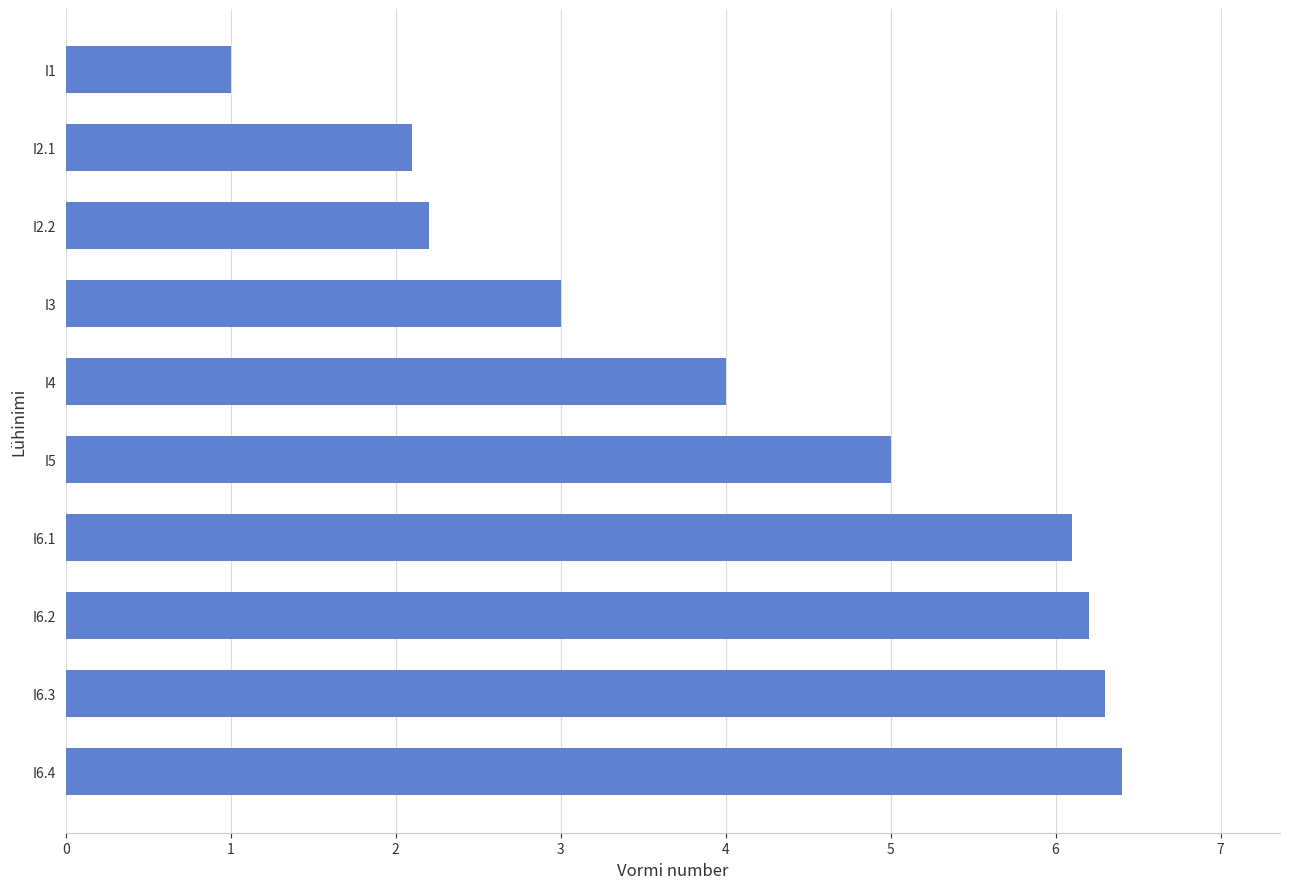

What is the difference between the second highest and second lowest values?

4.2